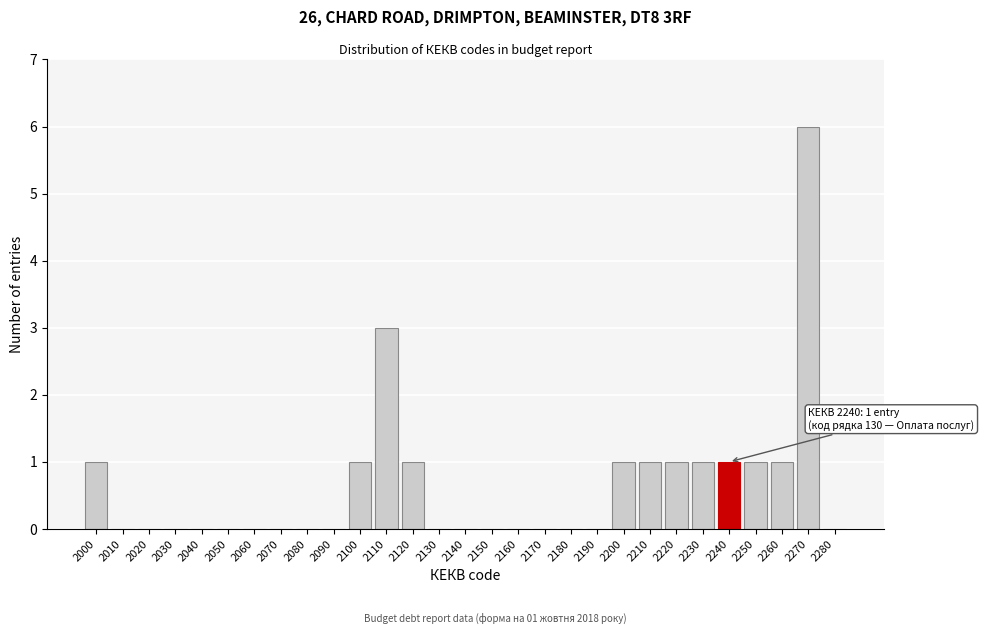

Reading left to right, list all the values displayed in this chart.

2000=1	2010=0	2020=0	2030=0	2040=0	2050=0	2060=0	2070=0	2080=0	2090=0	2100=1	2110=3	2120=1	2130=0	2140=0	2150=0	2160=0	2170=0	2180=0	2190=0	2200=1	2210=1	2220=1	2230=1	2240=1	2250=1	2260=1	2270=6	2280=0